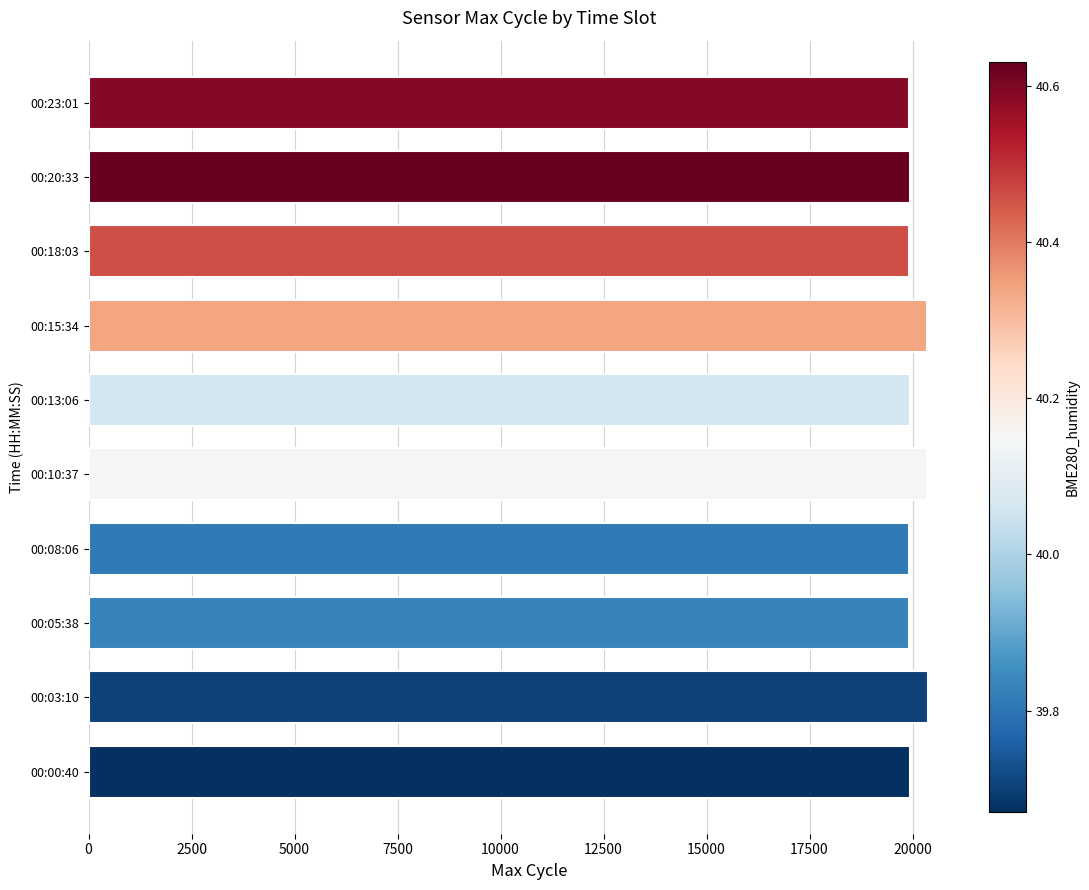

What is the ratio of the value at 00:08:06 to the value at 00:10:37?

1.0